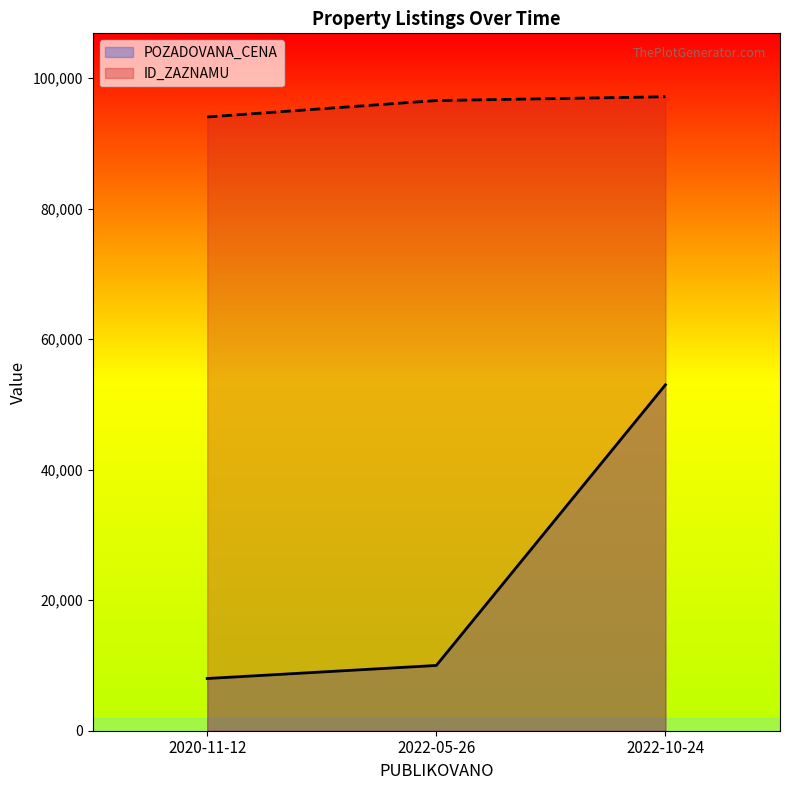

How many lines are shown in the chart?

2